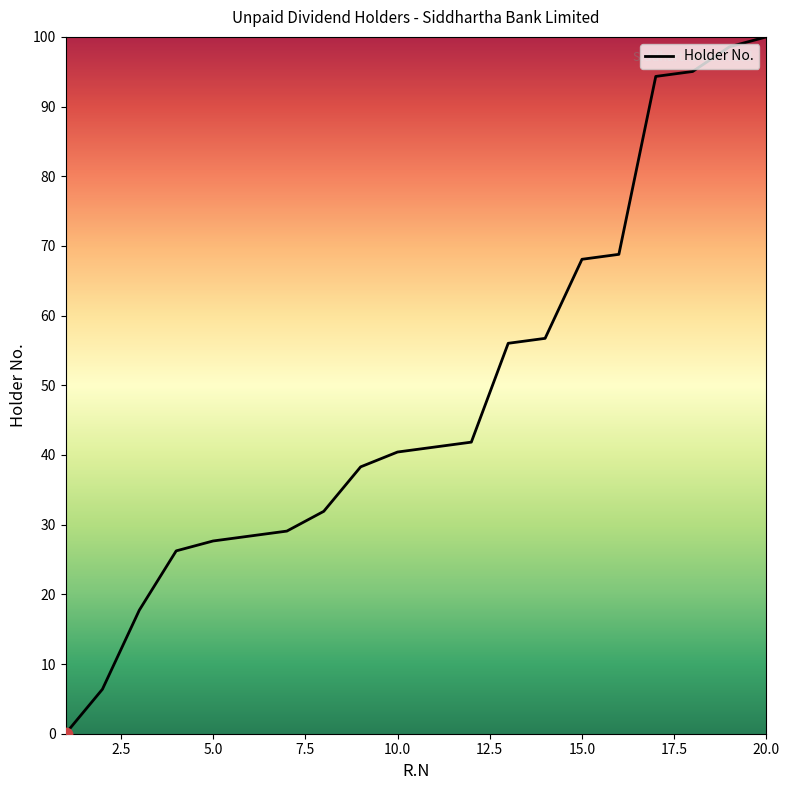

What is the difference between the maximum and minimum values?

100.0